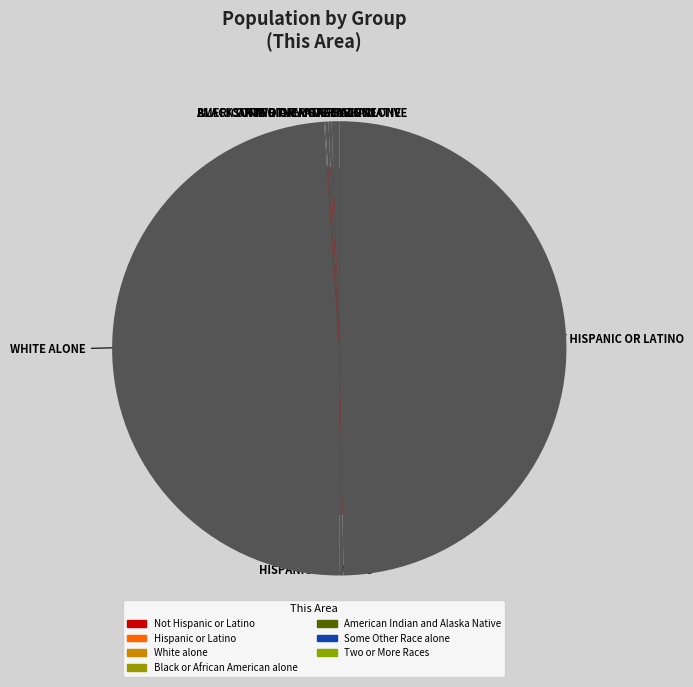

Which has a higher value, Black or African American alone or White alone?

White alone